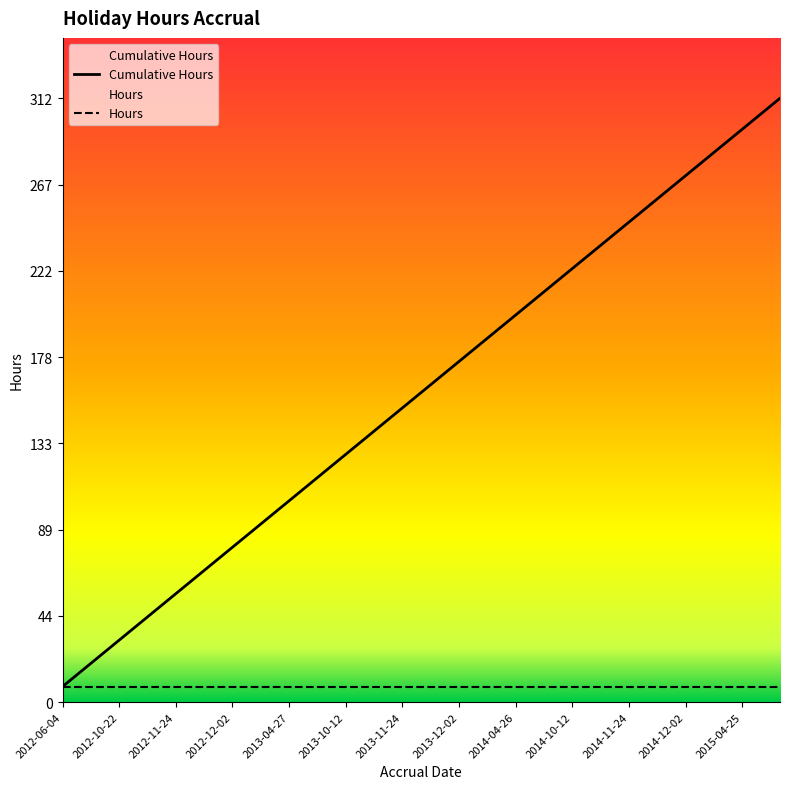

What is the minimum value shown in the chart?

8